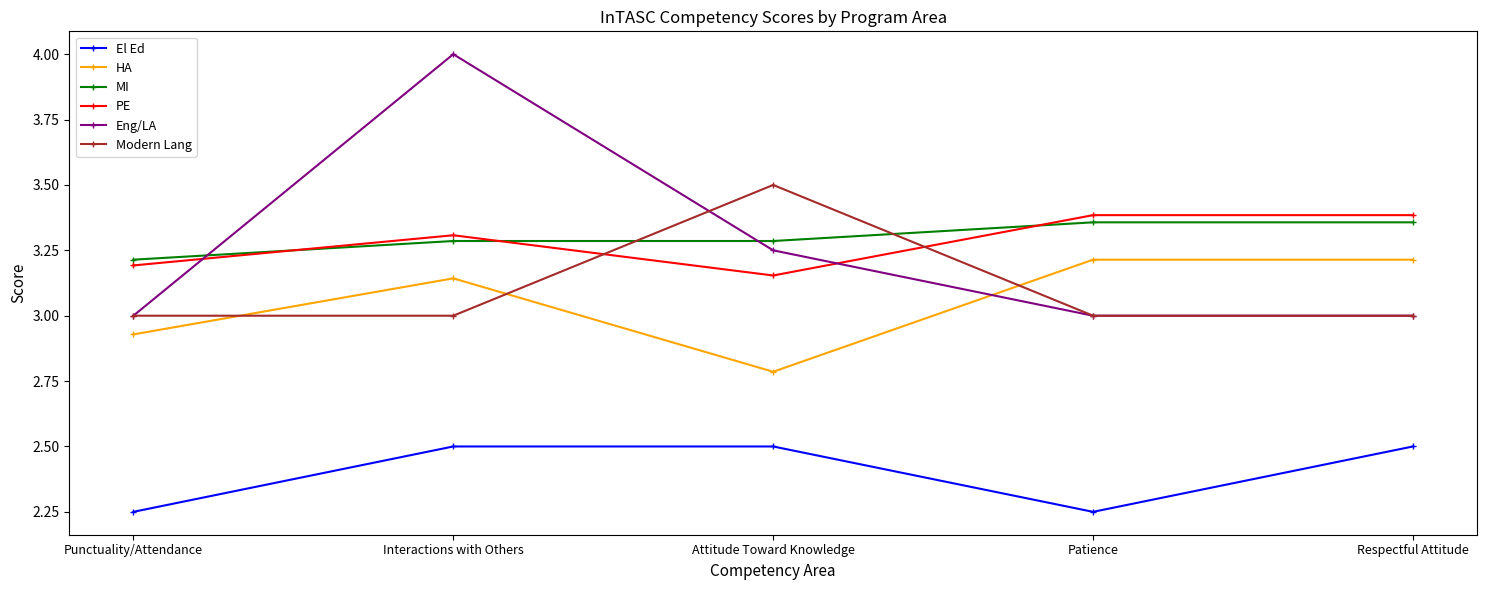

What is the label of the 1st point from the right?

Respectful Attitude